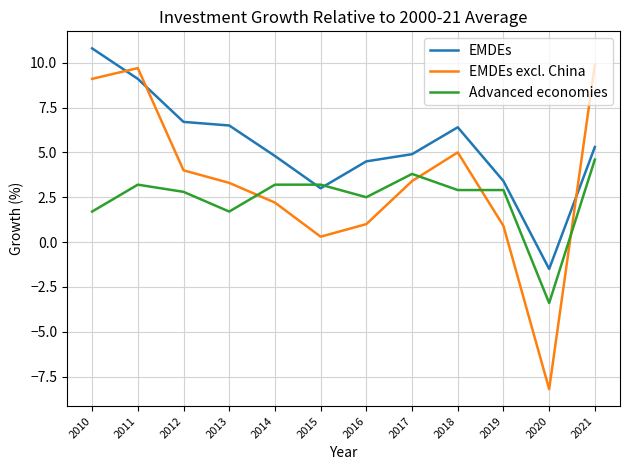

Is the value of Advanced economies at 2019 greater than the value of EMDEs excl. China at 2015?

Yes